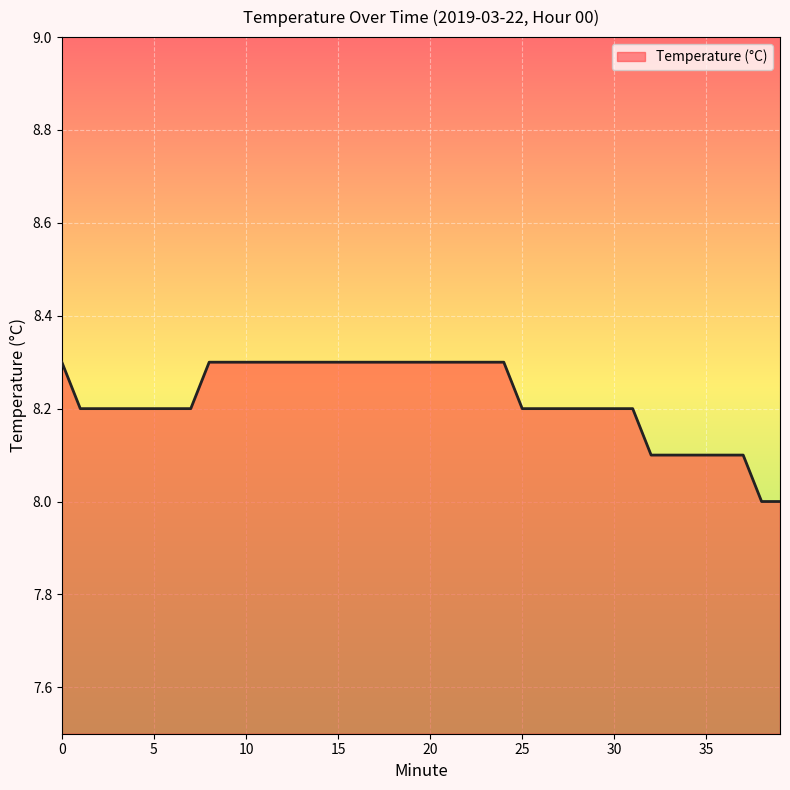

How many values are between 8 and 9?

40